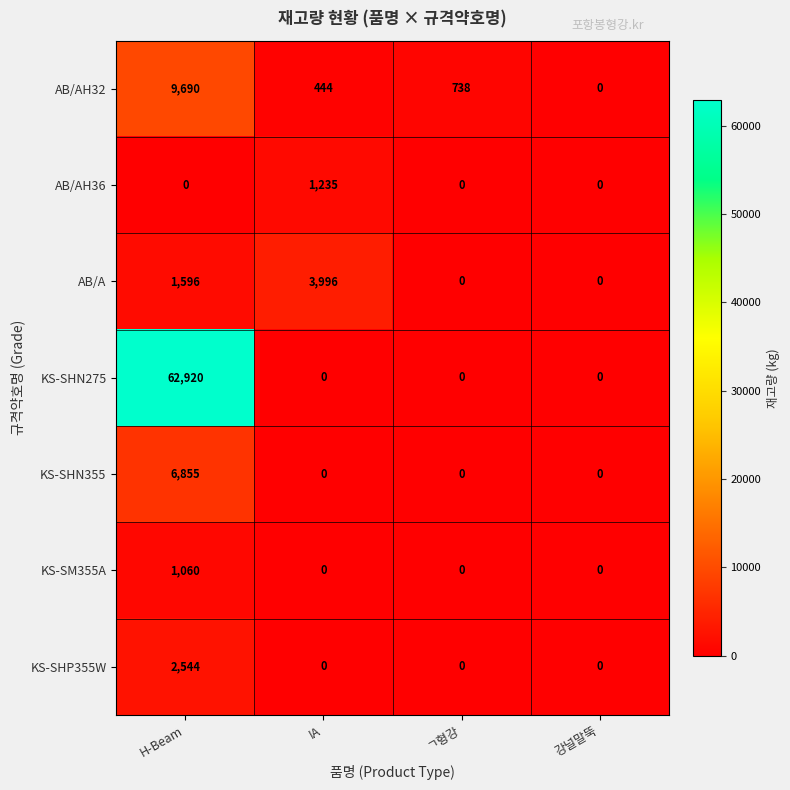

The KS-SHN275 series shows 17674 at H-Beam. True or false?

False